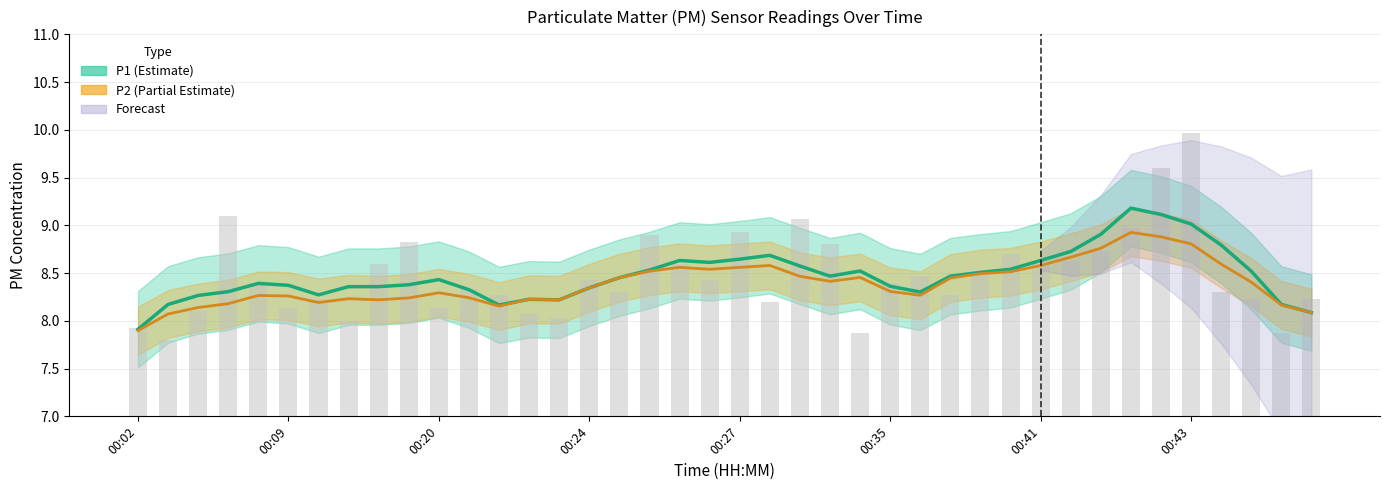

What is the label of the 32nd bar from the left?

31